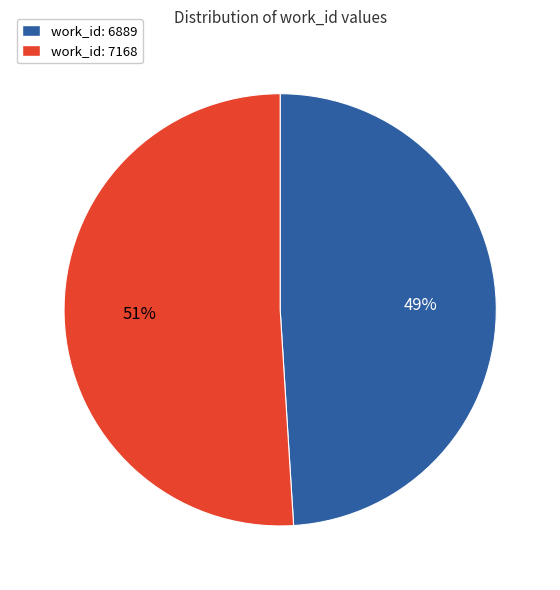

To the nearest percent, what percentage of the pie is work_id: 6889?

49%